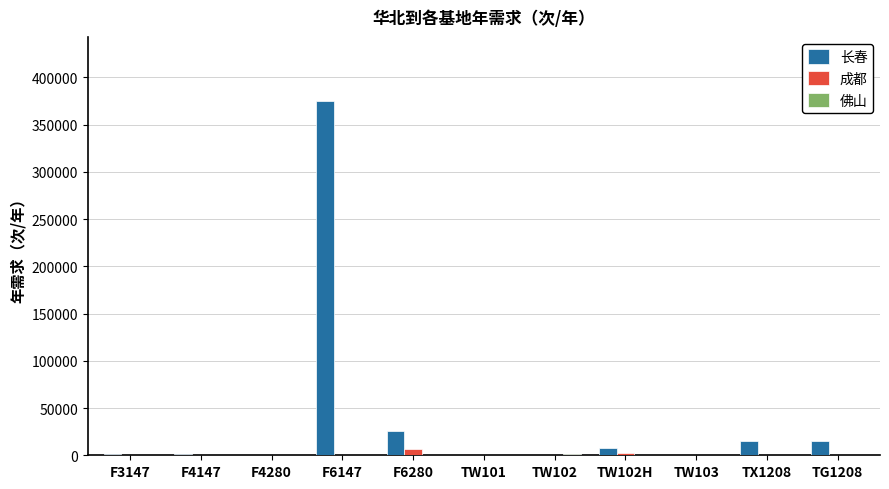

At which label is 长春 closest to 187660?

F6280